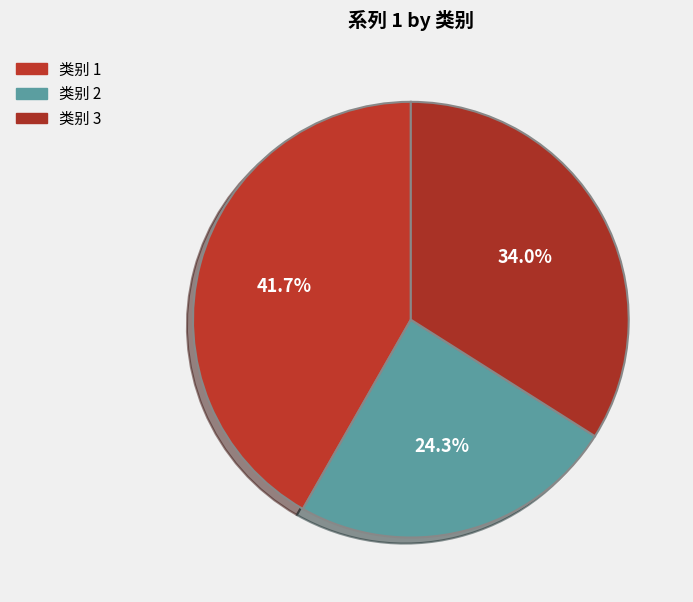

How many slices are in this pie chart?

3